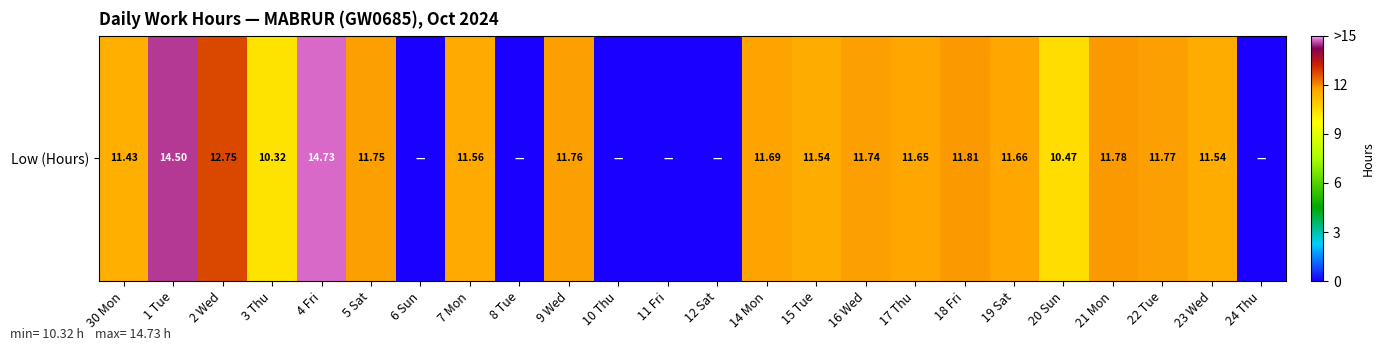

List the labels in order of value, largest first.

4 Fri, 1 Tue, 2 Wed, 18 Fri, 21 Mon, 22 Tue, 9 Wed, 5 Sat, 16 Wed, 14 Mon, 19 Sat, 17 Thu, 7 Mon, 15 Tue, 23 Wed, 30 Mon, 20 Sun, 3 Thu, 6 Sun, 8 Tue, 10 Thu, 11 Fri, 12 Sat, 24 Thu